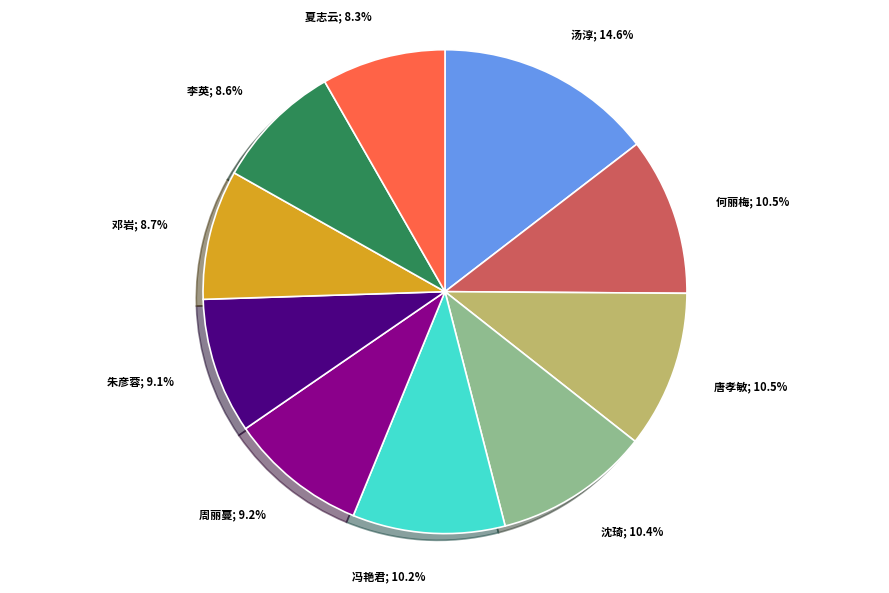

Combined, do 周丽蔓; 9.2% and 冯艳君; 10.2% account for over 50%?

No